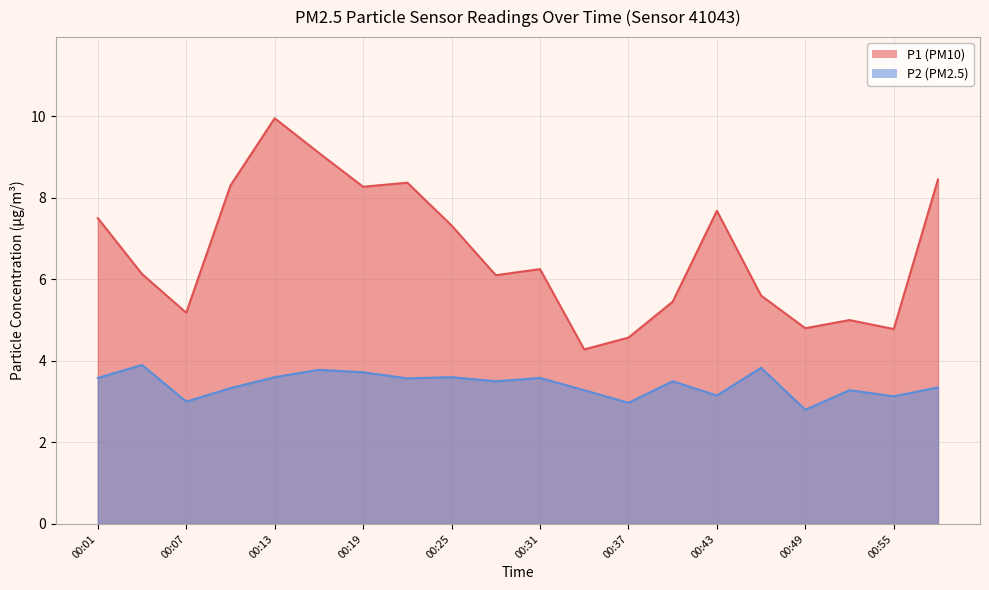

Where is P1 nearest to the value 7?

00:25